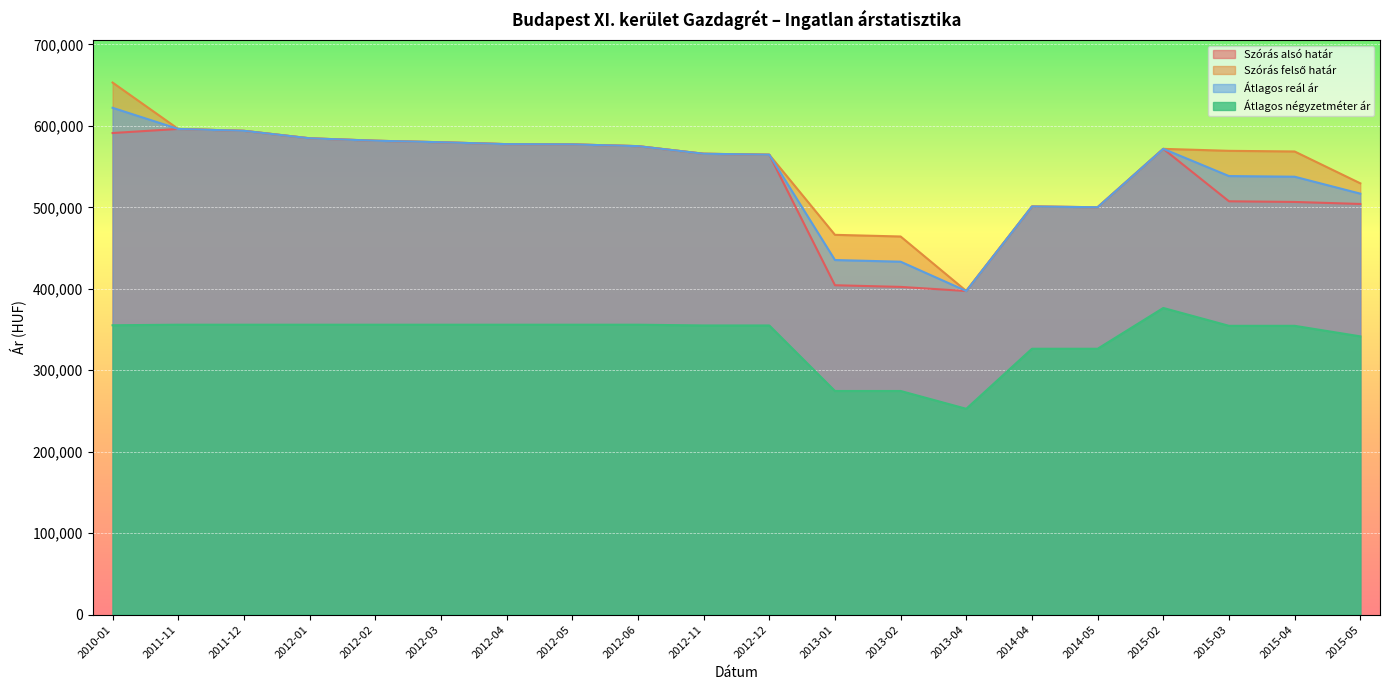

True or false: Átlagos reál ár and Átlagos négyzetméter ár intersect in this chart.

False